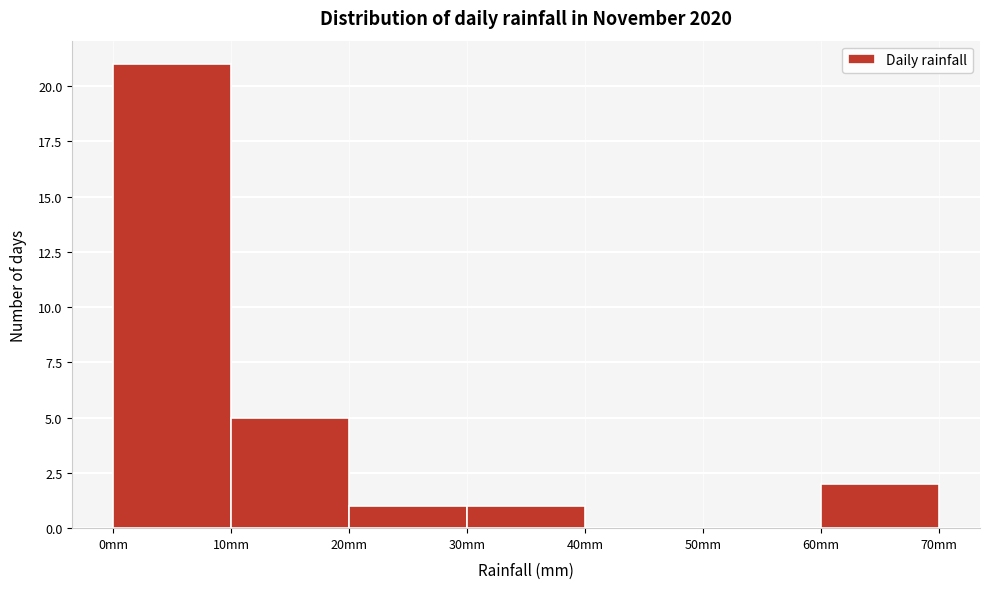

Reading left to right, list every bar in this chart as the range it spans on the x-axis followed by its height. The values are not printed on the chart, so give them approximately, as read against the axis.

0 to 10: 21
10 to 20: 5
20 to 30: 1
30 to 40: 1
40 to 50: 0
50 to 60: 0
60 to 70: 2